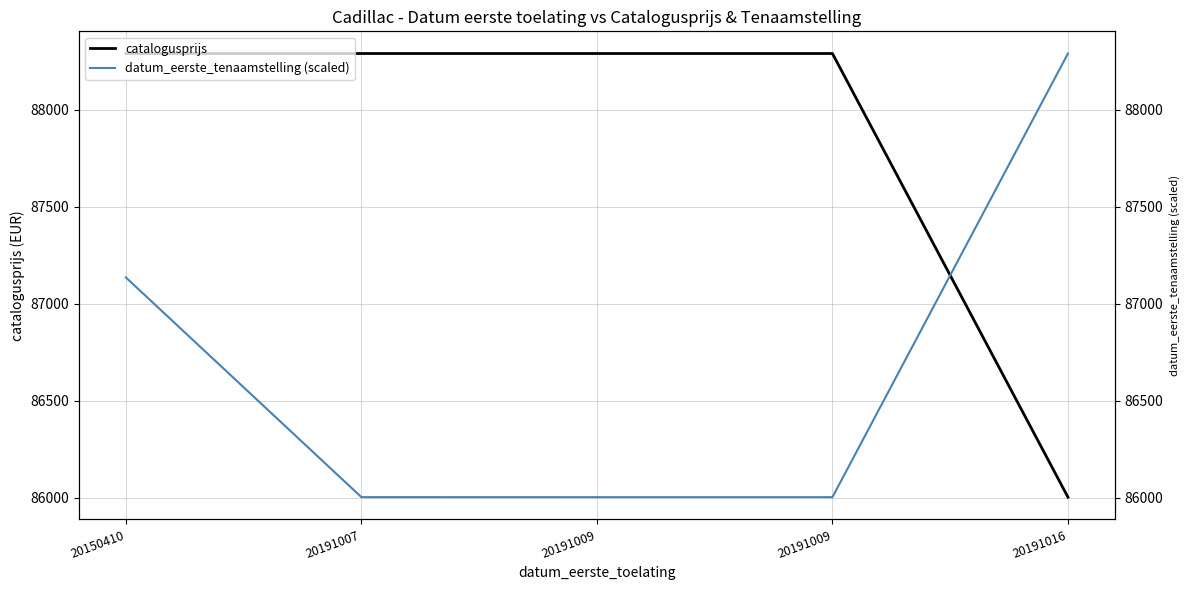

What is the average value of the catalogusprijs series?

87831.6